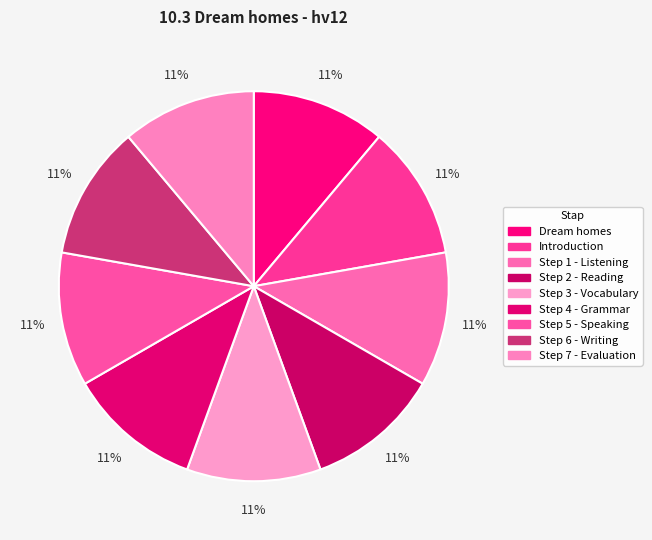

To the nearest percent, what portion does Step 3 - Vocabulary represent?

11%